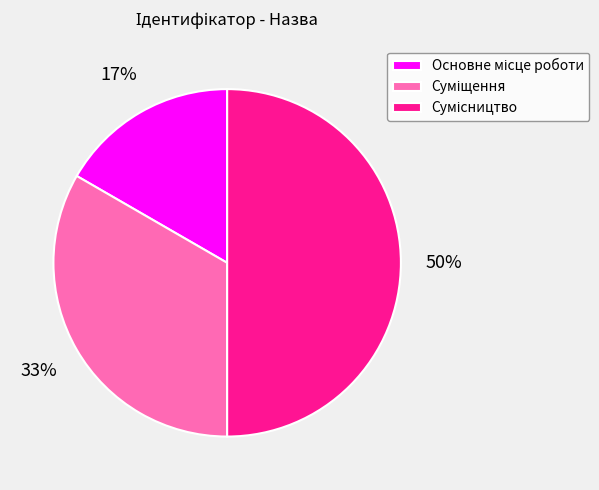

To the nearest percent, what is the difference between the largest and smallest slice percentages?

33%